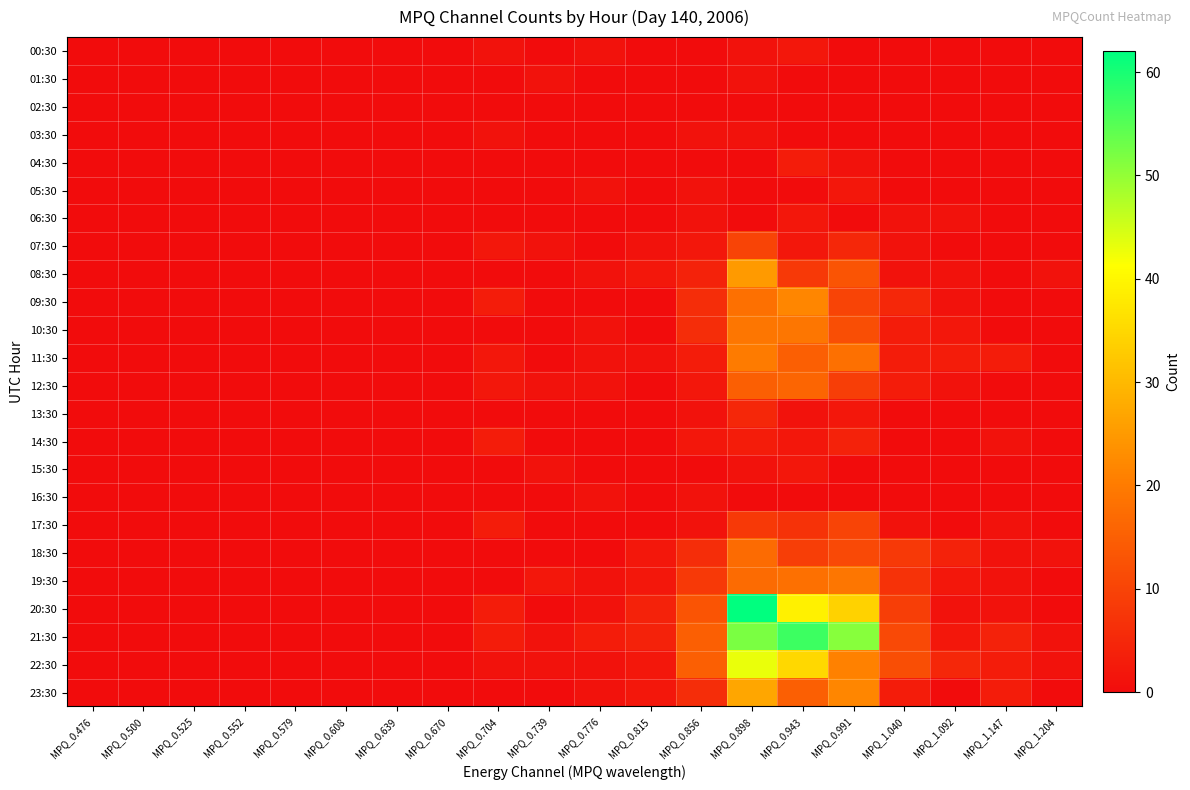

Rank the series at MPQ_0.704 from lowest to highest value.

01:30, 02:30, 04:30, 05:30, 06:30, 08:30, 10:30, 13:30, 15:30, 16:30, 18:30, 19:30, 23:30, 00:30, 03:30, 22:30, 07:30, 11:30, 12:30, 09:30, 14:30, 17:30, 20:30, 21:30